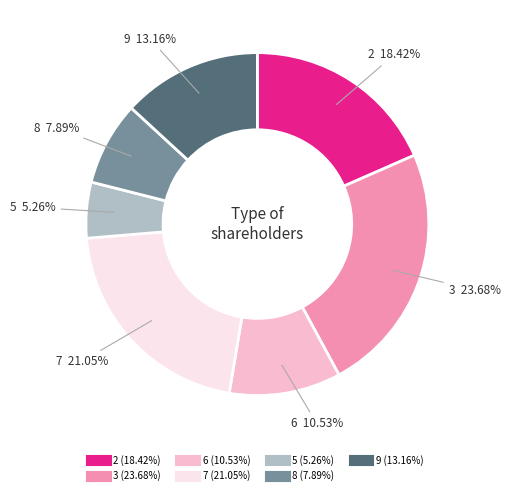

Is there a majority slice in this chart?

No